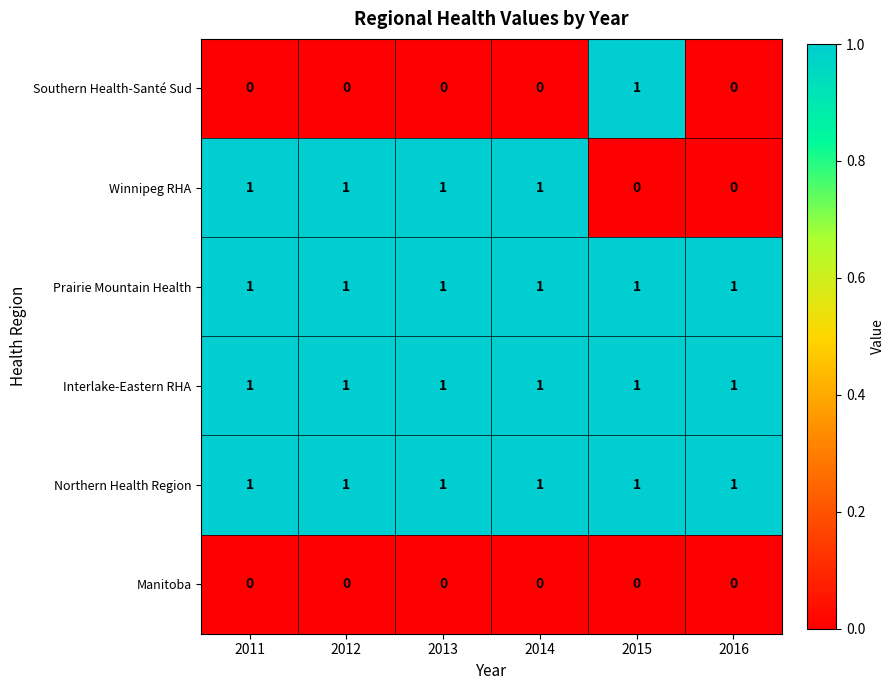

What is the difference between the highest and lowest values at 2014?

1